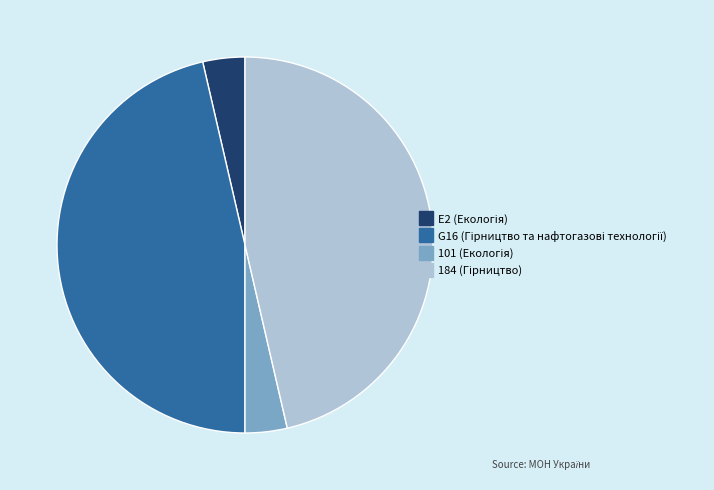

Is there any slice that represents more than half of the pie?

No